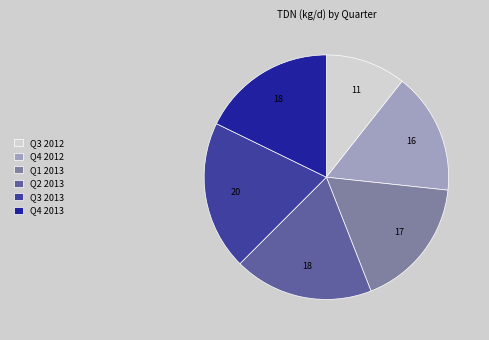

Is it true that Q4 2013 is 7% of the pie?

False